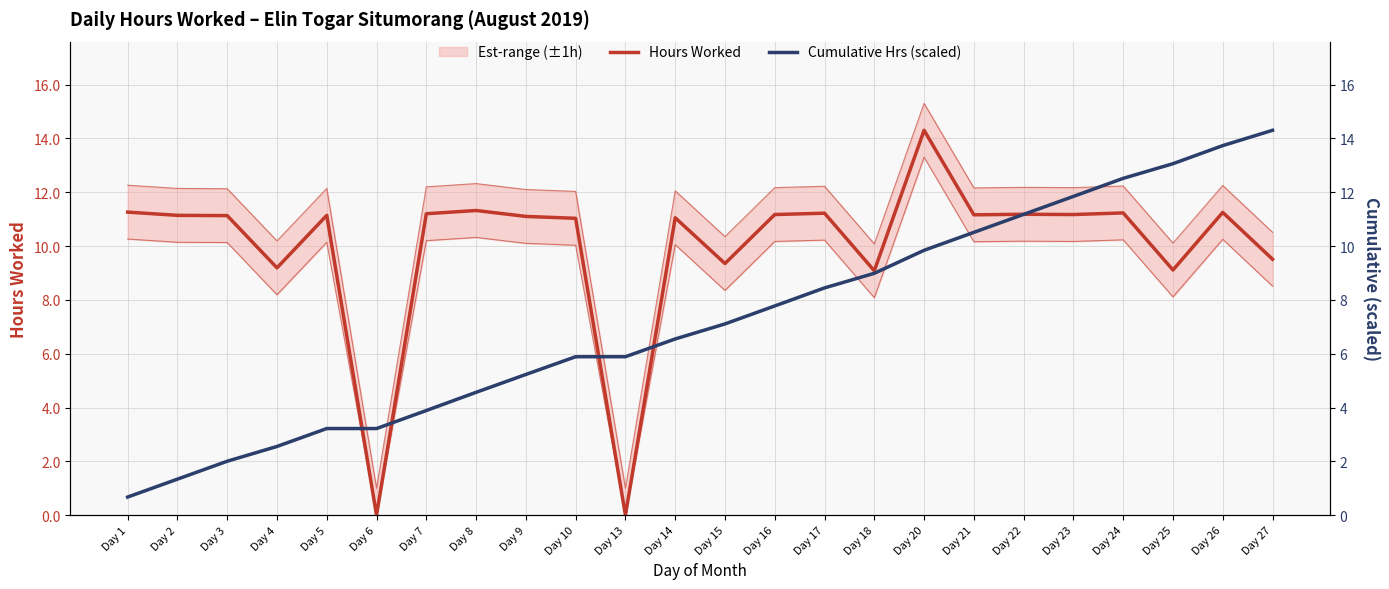

At which category does the chart reach its peak across all series?

Day 20